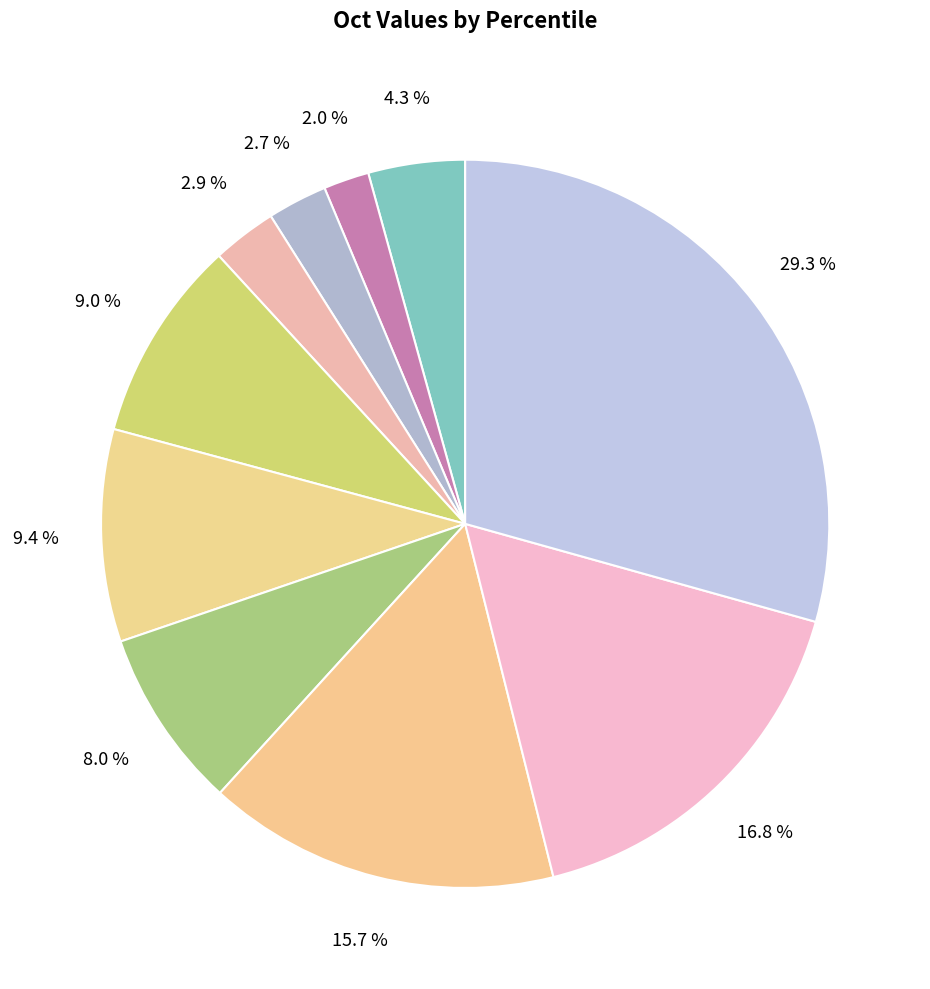

Is there any slice that represents more than half of the pie?

No